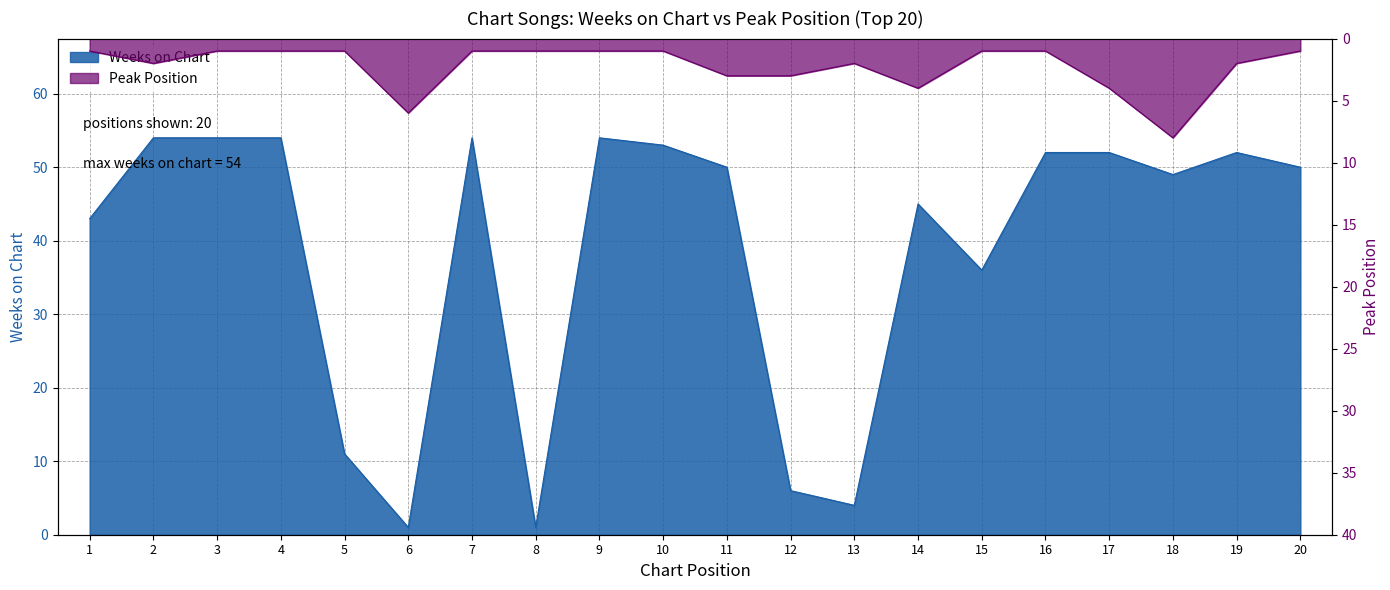

The value of Peak Position at 16 is 2. True or false?

False